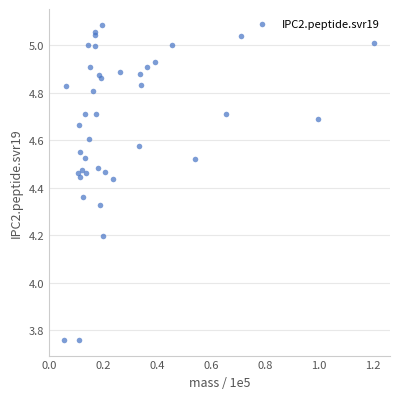

What Y value in the scatter plot is closest to 4?

4.2